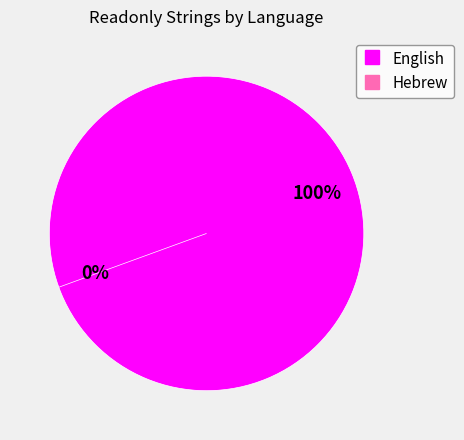

To the nearest percent, what portion does English represent?

100%